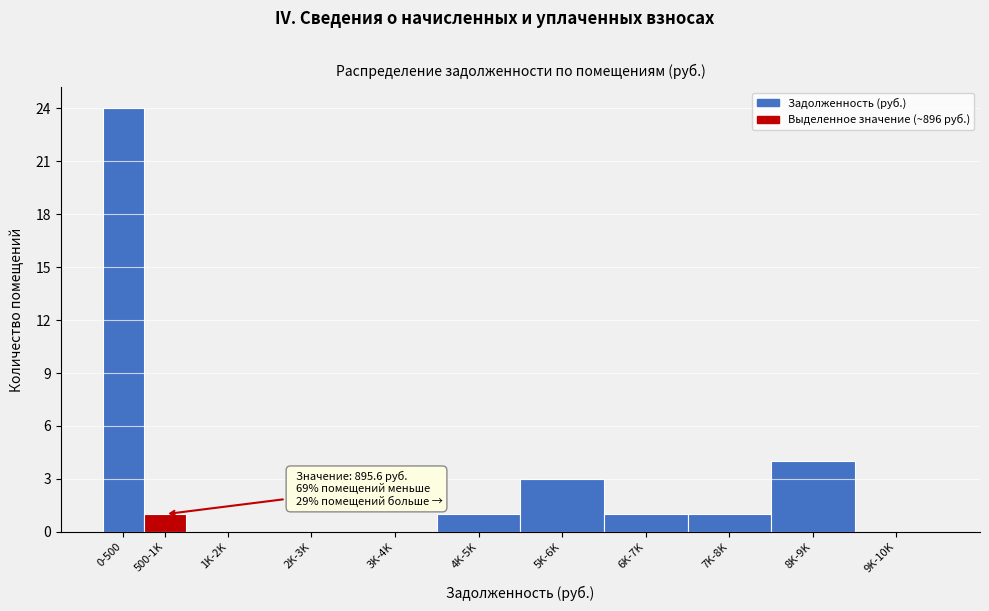

Reading left to right, transcribe all the data shown in this chart.

0-500=24	500-1K=1	1K-2K=0	2K-3K=0	3K-4K=0	4K-5K=1	5K-6K=3	6K-7K=1	7K-8K=1	8K-9K=4	9K-10K=0